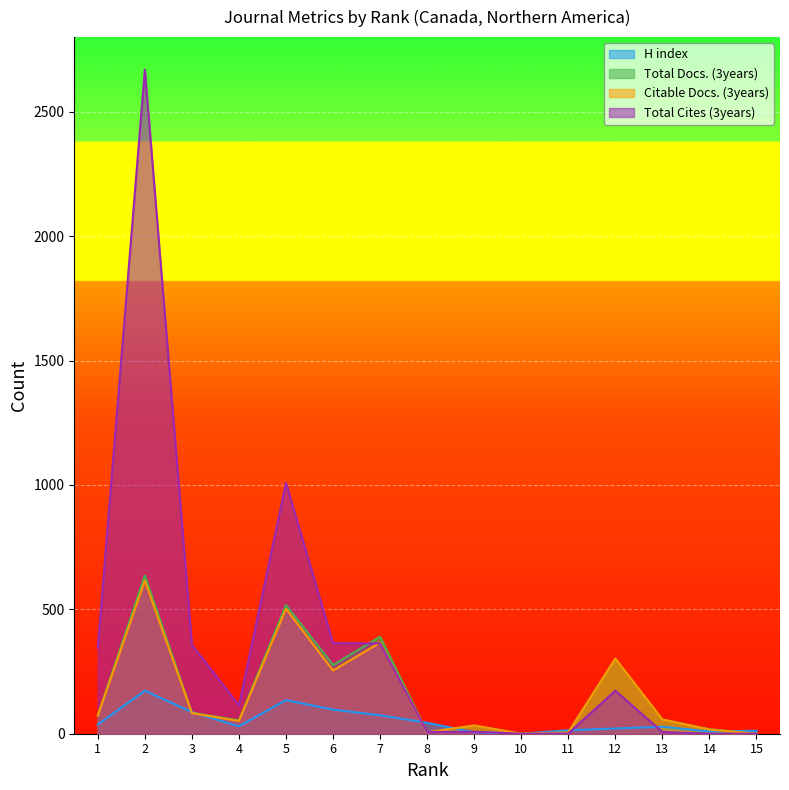

Which category has the lowest value in the Total Docs. (3years) series?

10